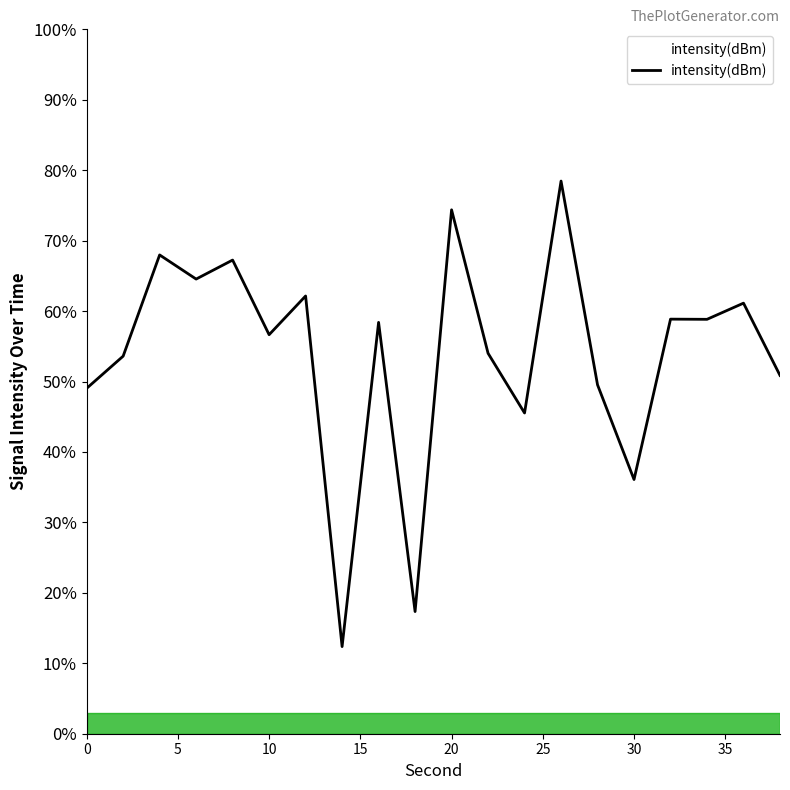

What is the maximum value shown in the chart?

78.5